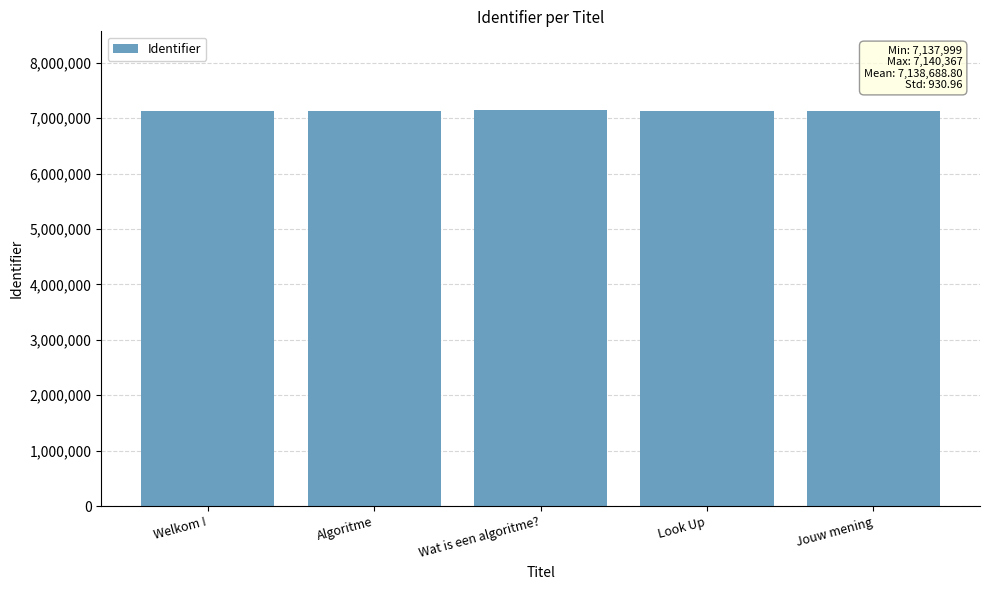

Are the bars horizontal?

No